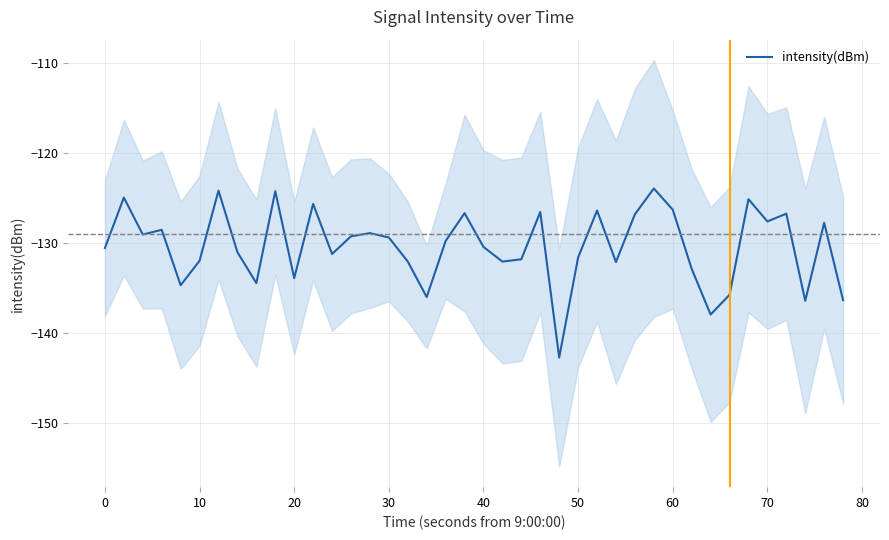

What is the highest value of the intensity(dBm) series?

-123.9